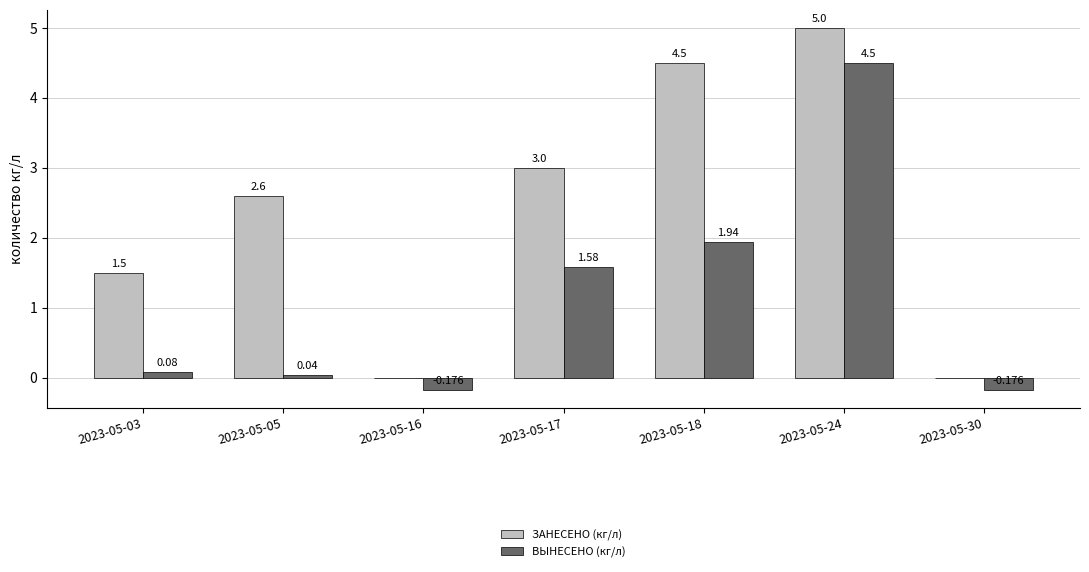

What is the sum of all ЗАНЕСЕНО (кг/л) values?

16.6